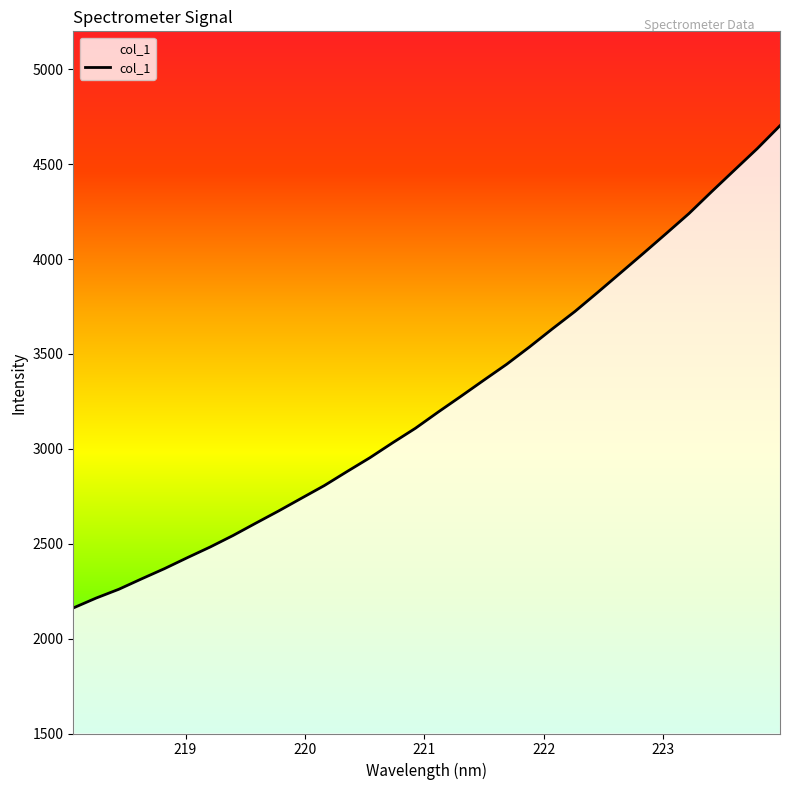

What is the smallest value displayed?

2161.5